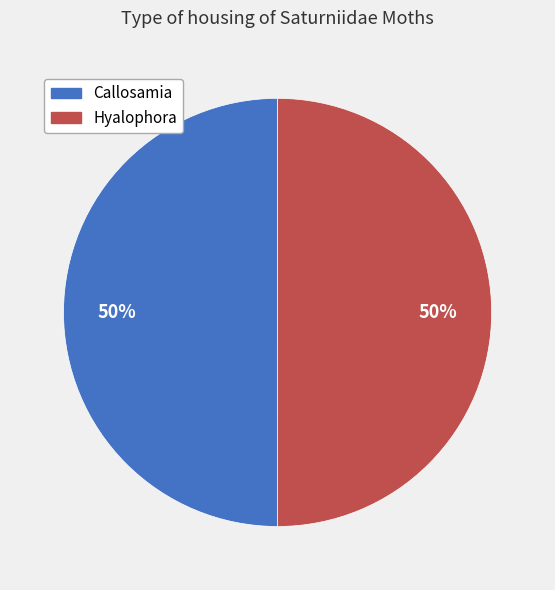

Do Hyalophora and Callosamia together represent more than half of the pie?

Yes